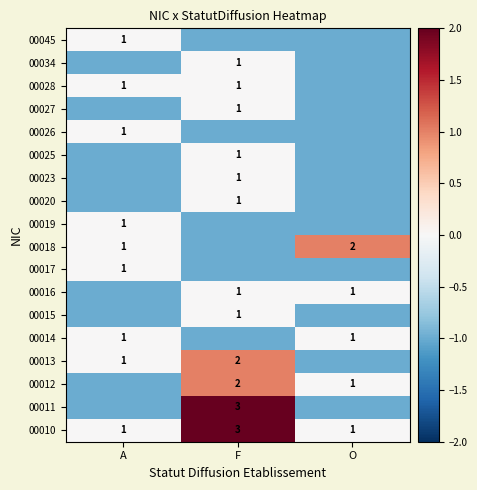

The 00018 series shows 0 at A. True or false?

False